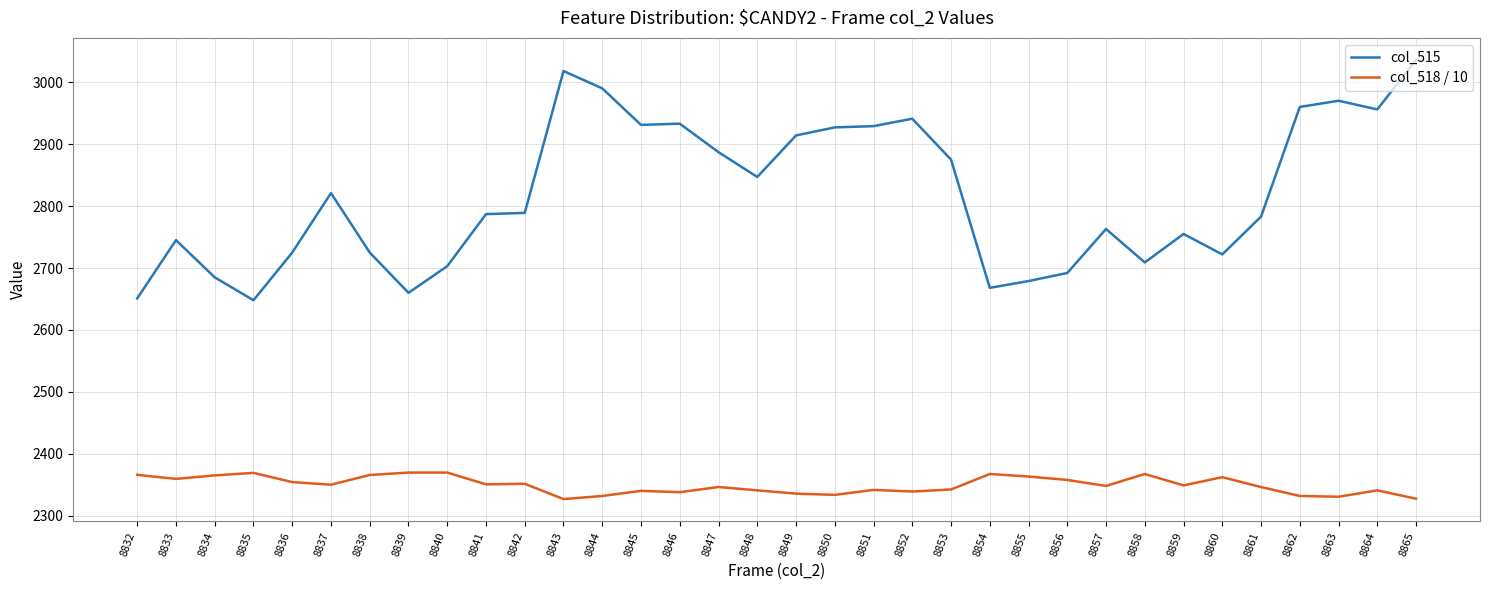

At 8846, list the series in order from largest to smallest.

col_515, col_518 / 10